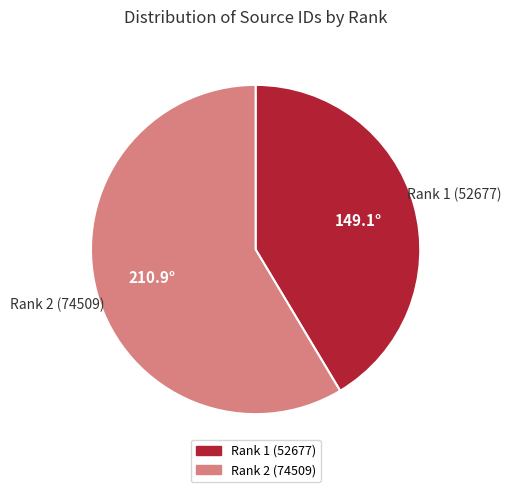

Which slice is the largest?

Rank 2 (74509)